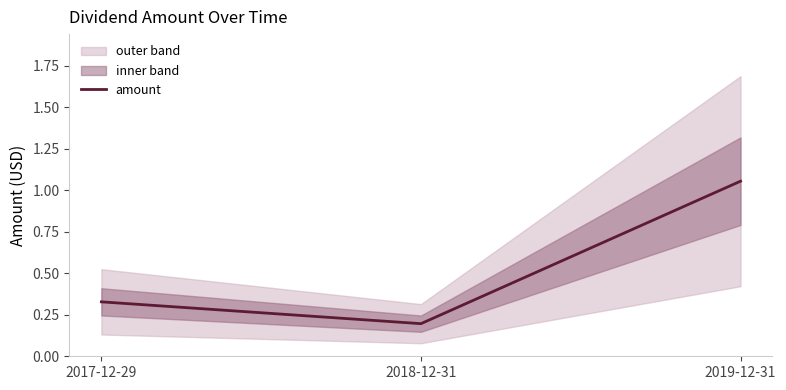

Which label corresponds to the largest value in the chart?

2019-12-31